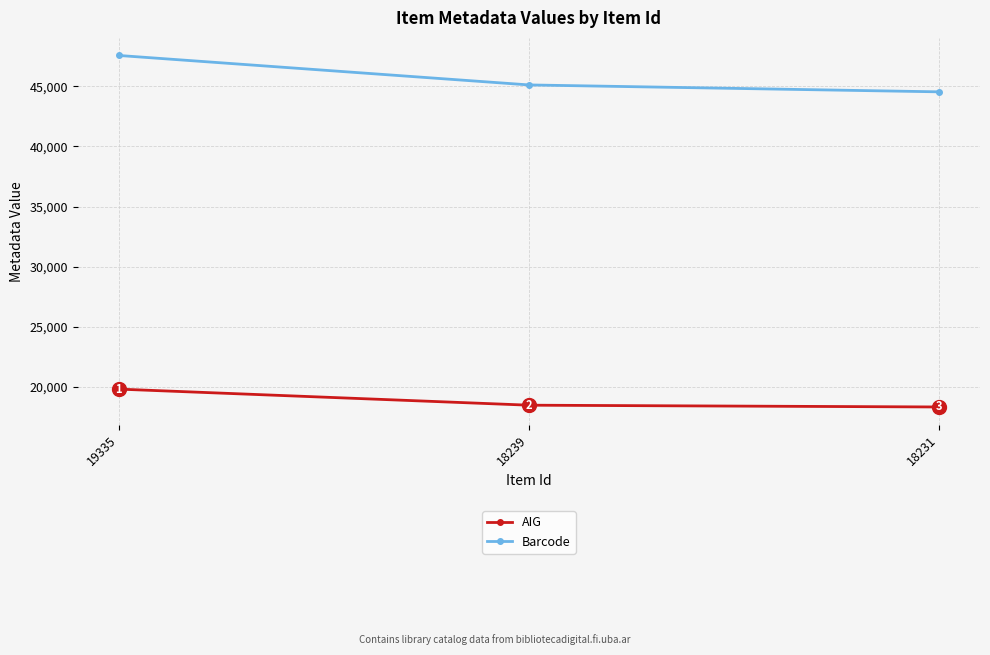

Which series has the largest range (max minus min)?

Barcode